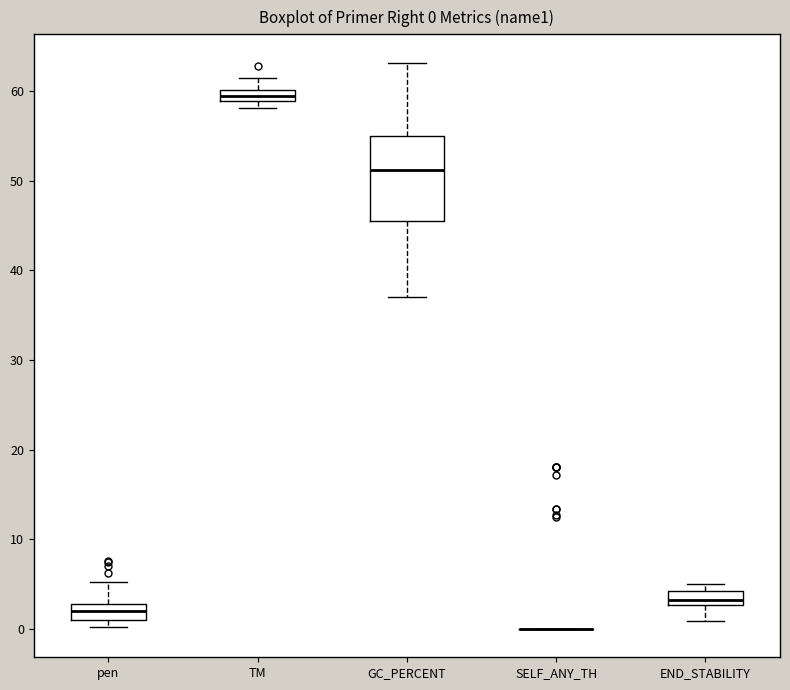

Which box is the tallest, from its lower edge to its upper edge?

GC_PERCENT